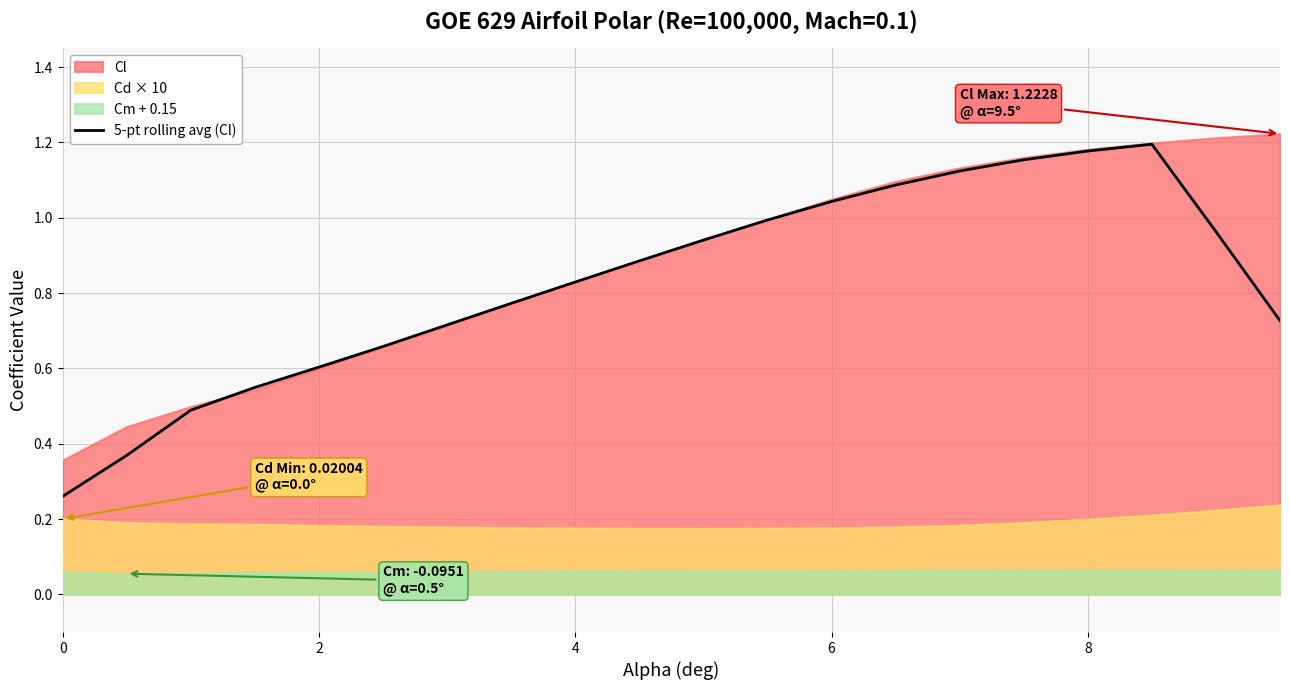

What is the smallest value displayed?

0.3